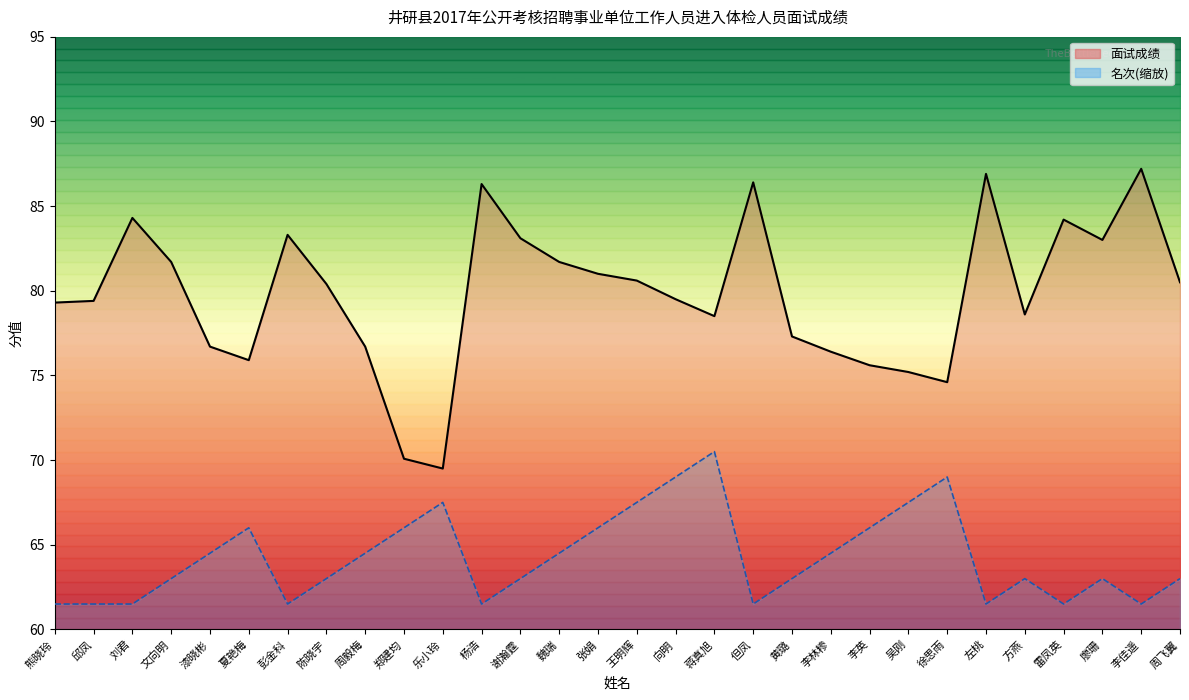

What is the label of the 12th point from the left?

杨浩